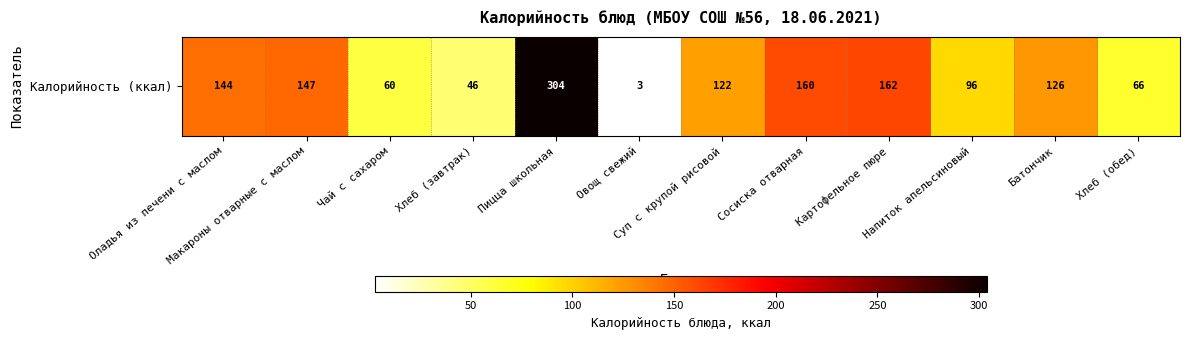

What is the difference between the second highest and second lowest values?

116.9